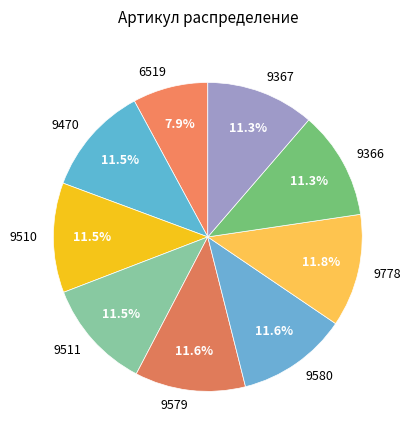

Count the number of slices in the pie.

9